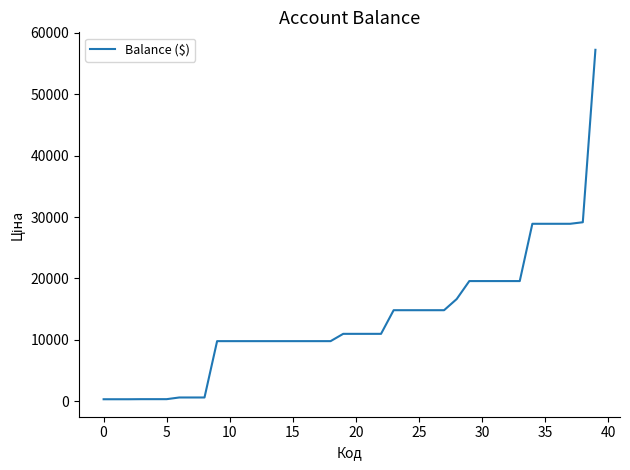

Count the number of data series in this chart.

1